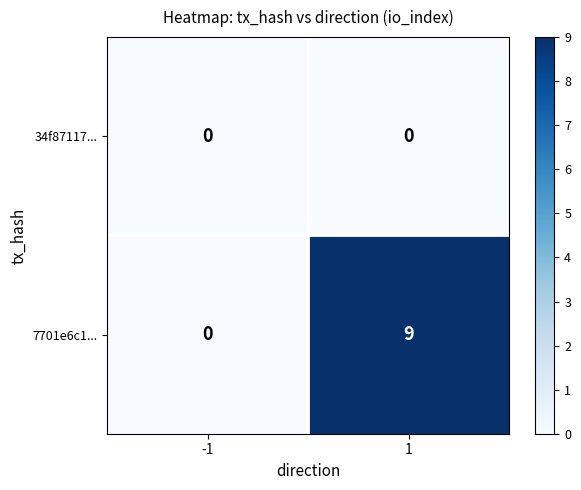

Reading left to right, extract all data points from this chart.

34f87117...: 0	0
7701e6c1...: 0	9